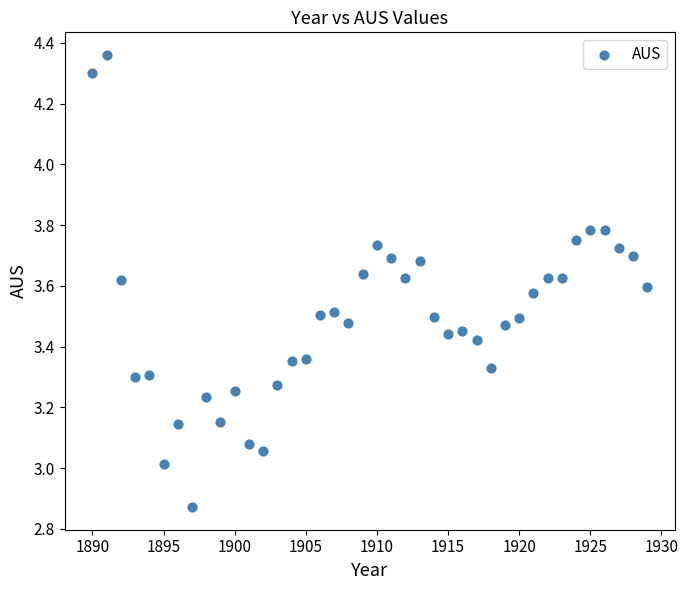

What is the range of X values (max minus min)?

39.0